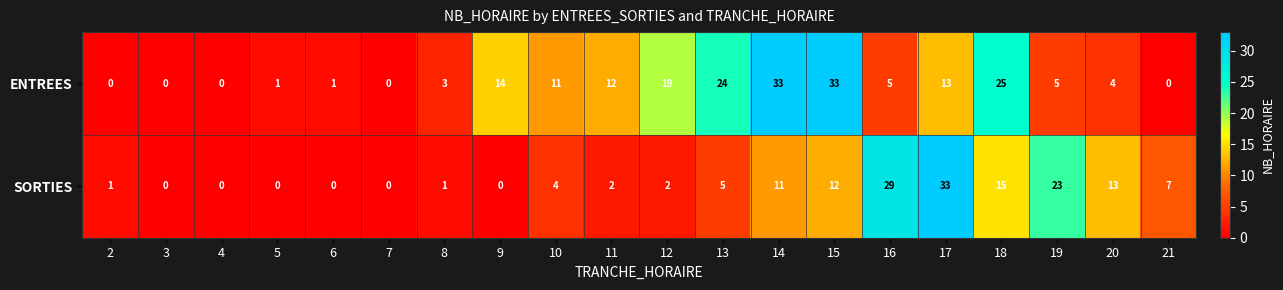

Rank the series by their average value, from highest to lowest.

ENTREES, SORTIES